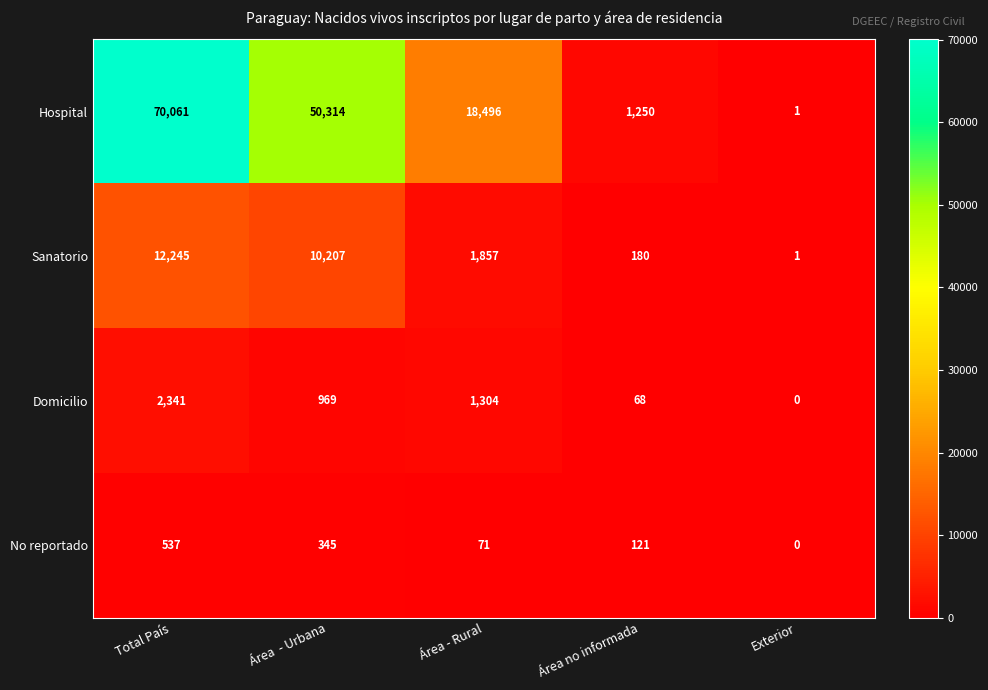

What is the average value of the No reportado series?

215